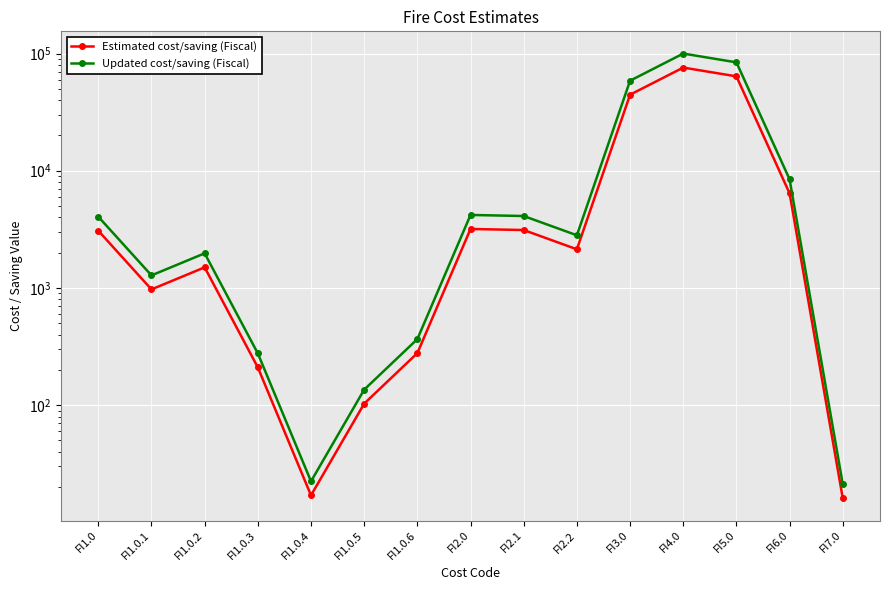

Rank the series by their average value, from lowest to highest.

Estimated cost/saving (Fiscal), Updated cost/saving (Fiscal)